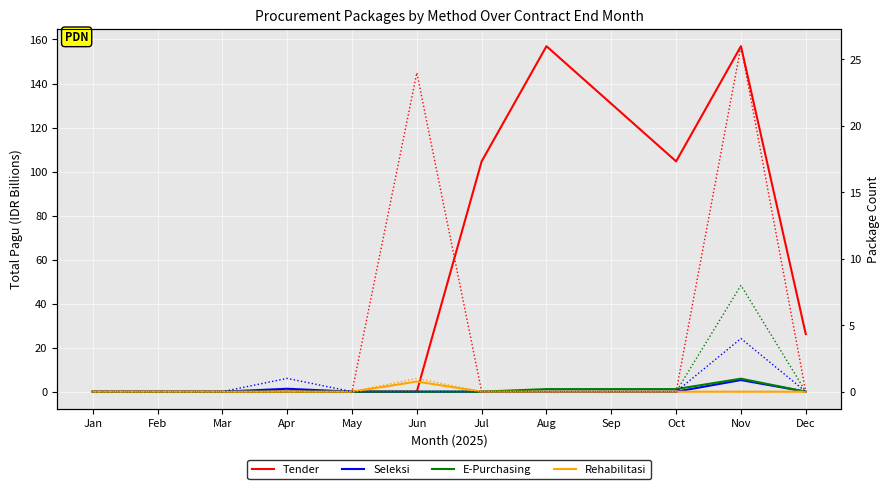

At which category does the chart reach its minimum across all series?

Jan